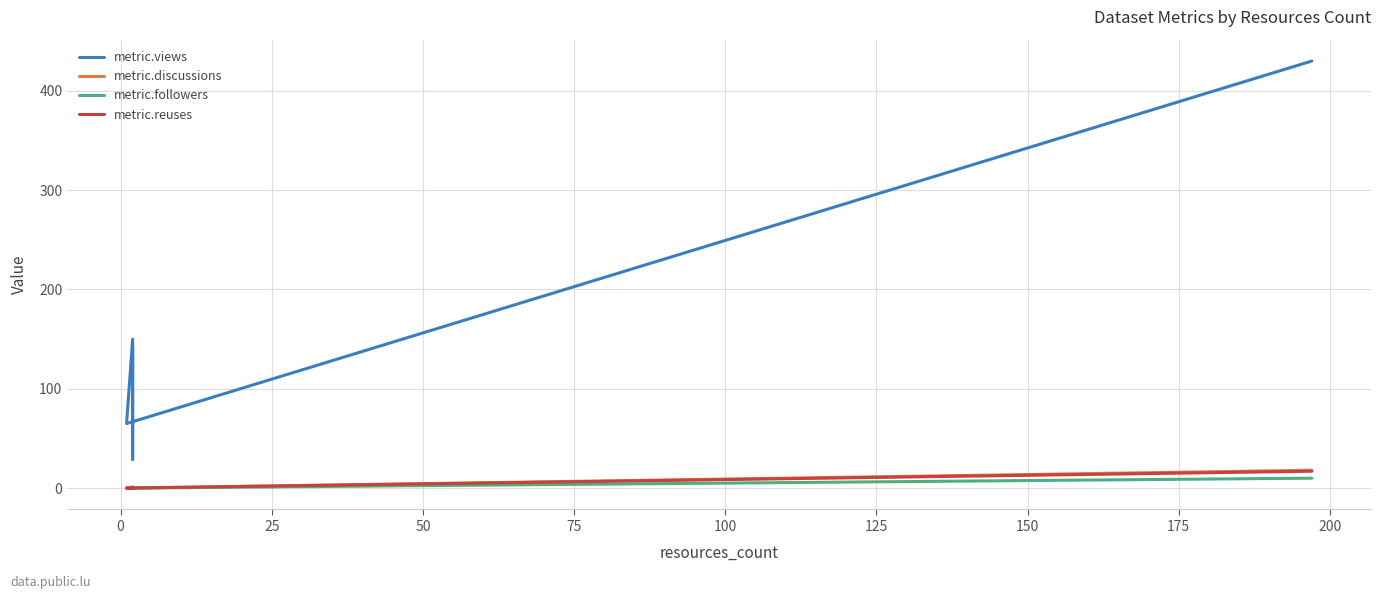

Reading right to left, extract all data points from this chart.

metric.views: 430	65	150	65	29	143
metric.discussions: 18	0	0	1	0	0
metric.followers: 10	0	1	0	0	0
metric.reuses: 17	0	0	0	0	0